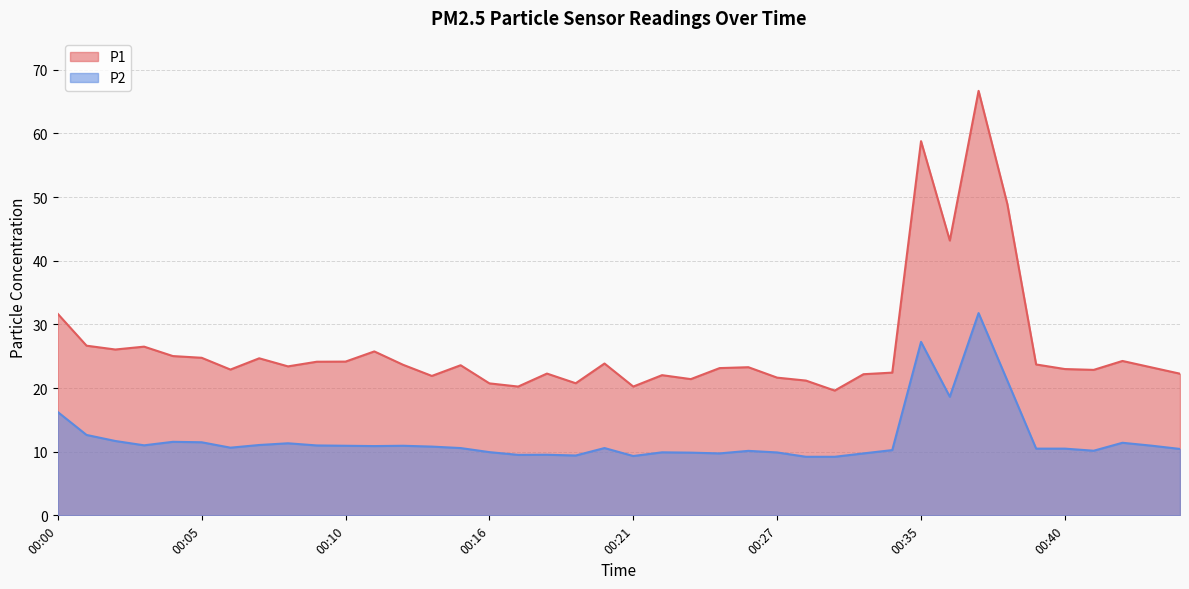

The P2 series shows 5.2 at 00:18. True or false?

False